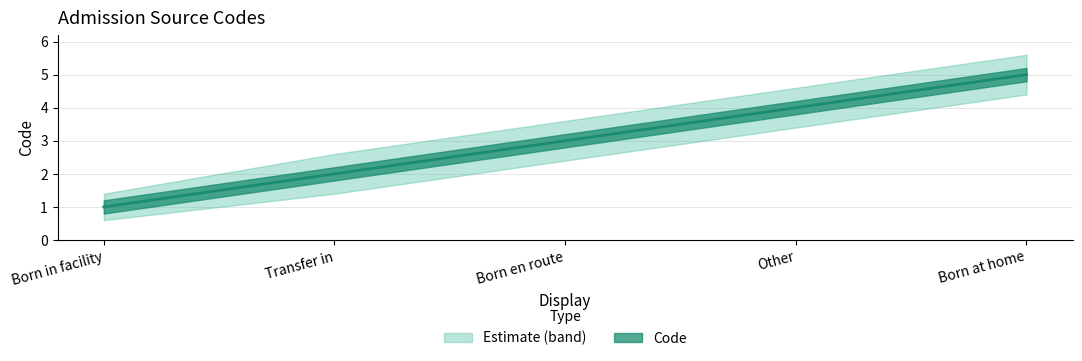

True or false: the data shows 1 at Born in facility.

True